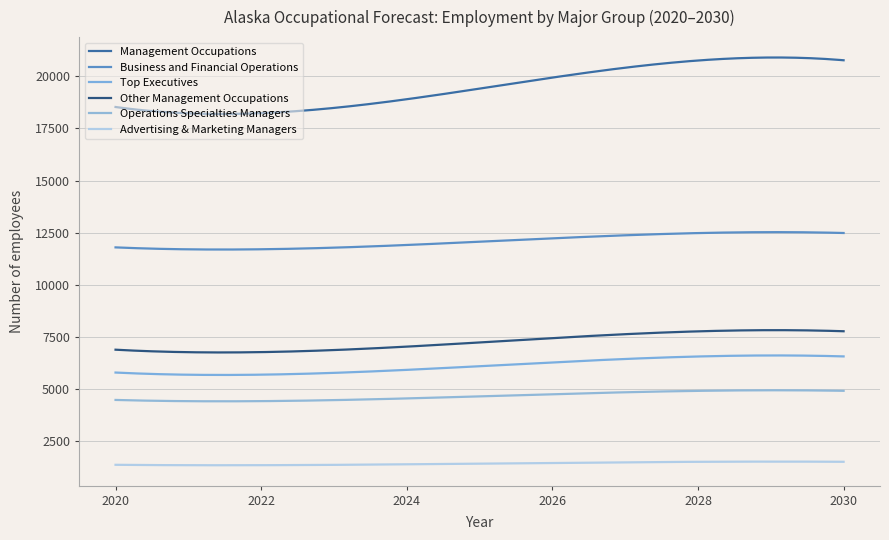

What are all the series names shown in the legend?

Management Occupations, Business and Financial Operations, Top Executives, Other Management Occupations, Operations Specialties Managers, Advertising & Marketing Managers